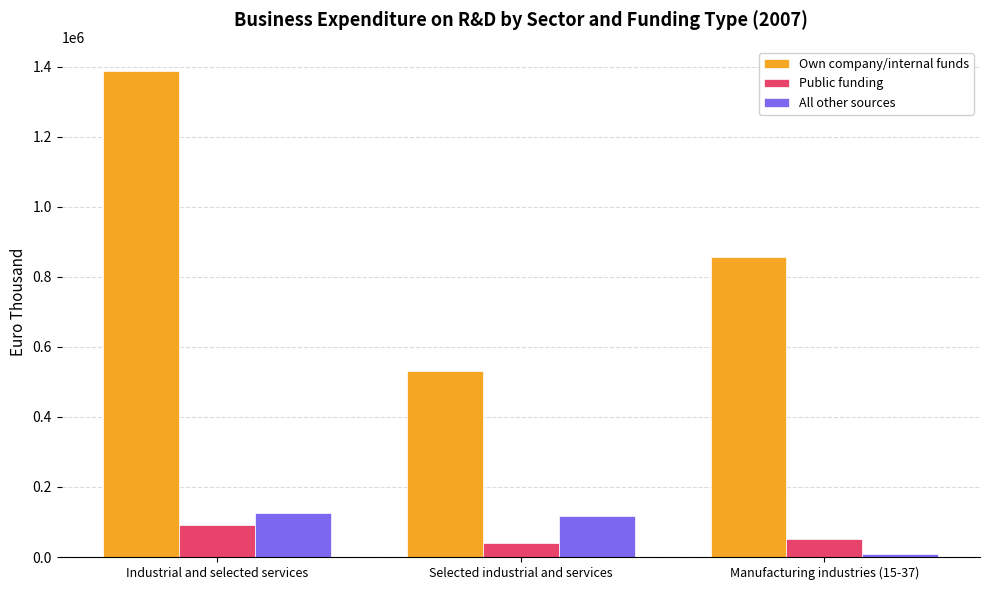

How many groups of bars are there?

3